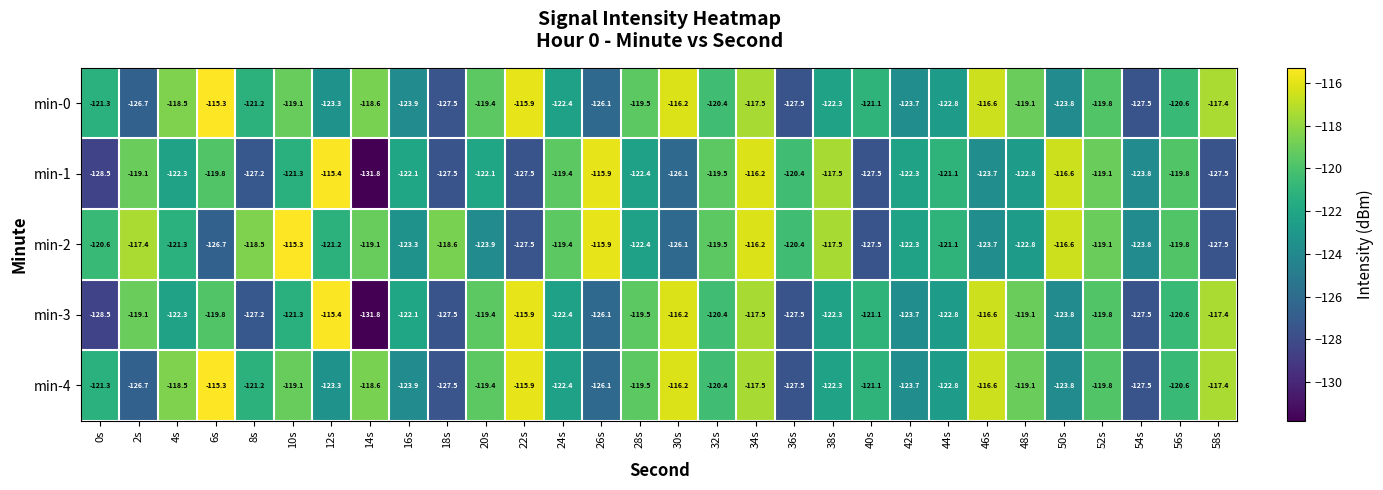

What is the average value of the min-0 series?

-121.2